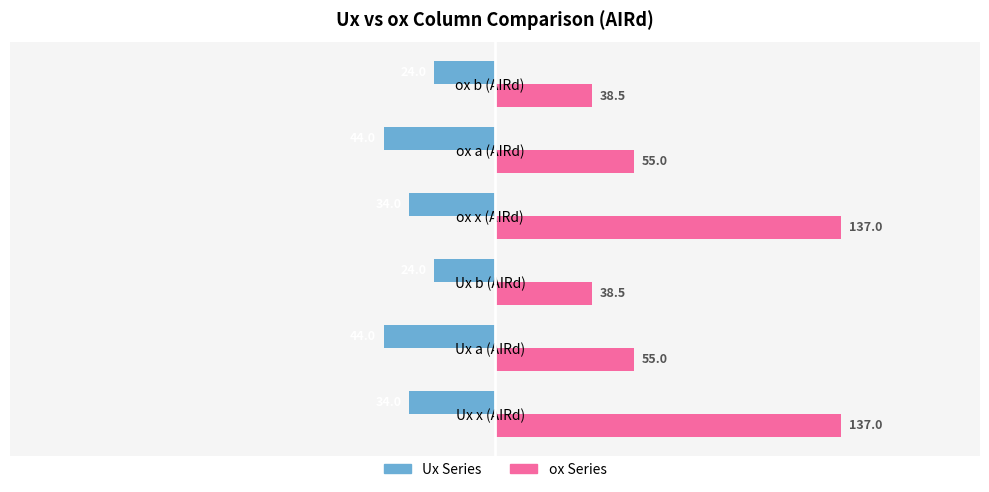

At how many categories does at least one series exceed 61?

2